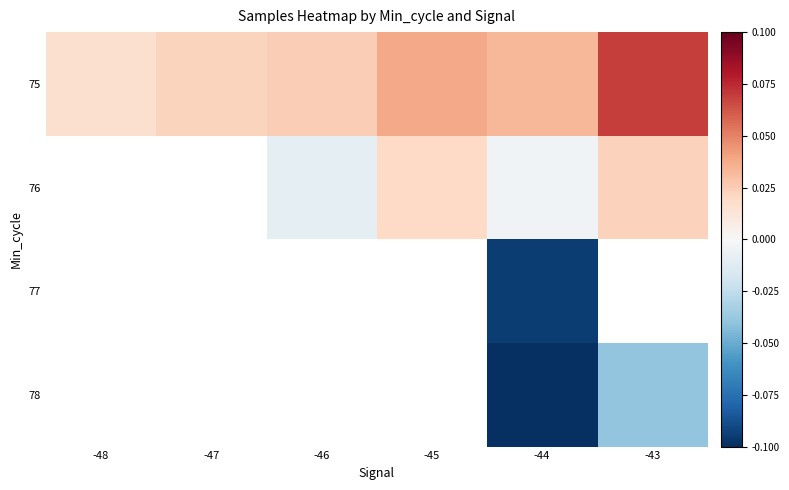

At how many categories does at least one series exceed 0?

6